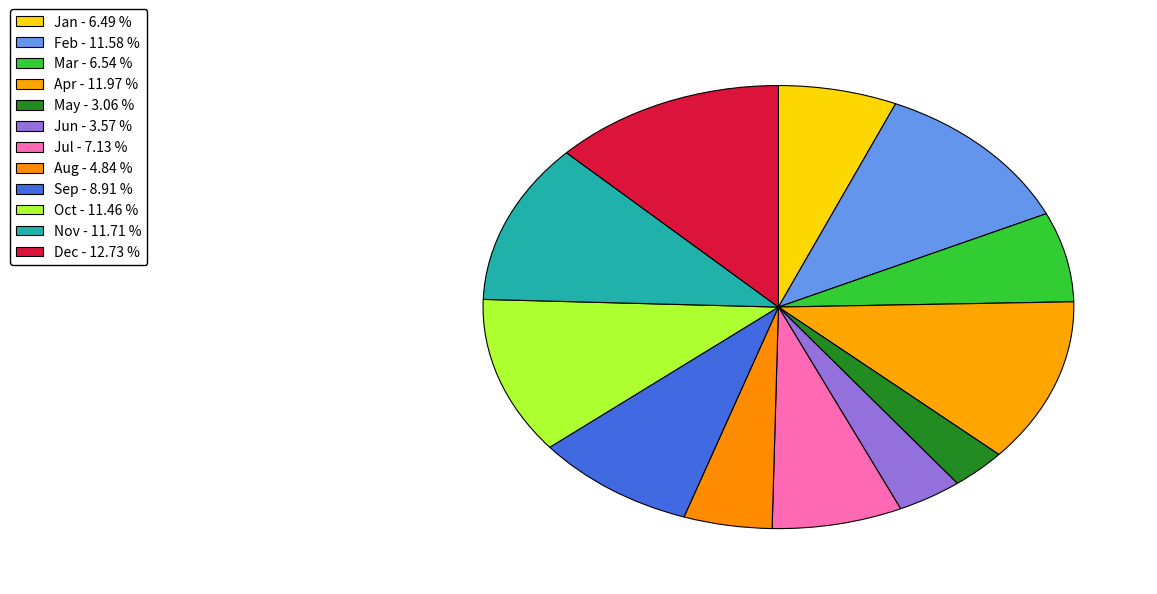

What is the ratio of the value at Feb to the value at Dec?

0.9